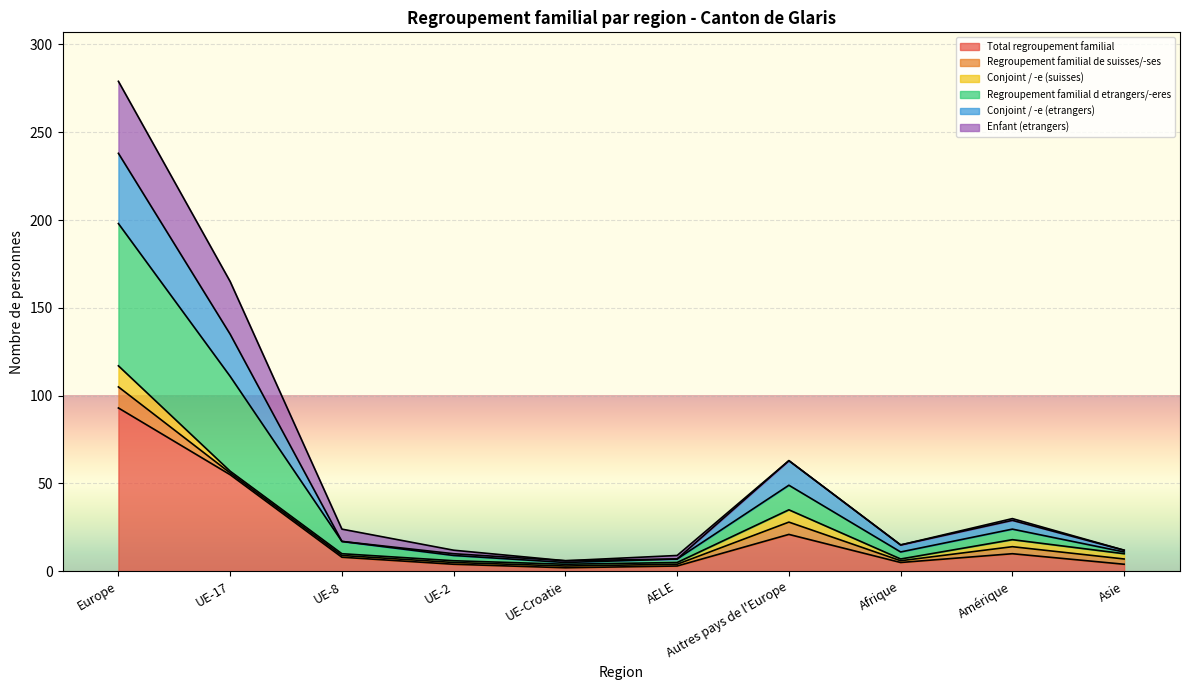

Does the chart display data point markers on the line(s)?

No